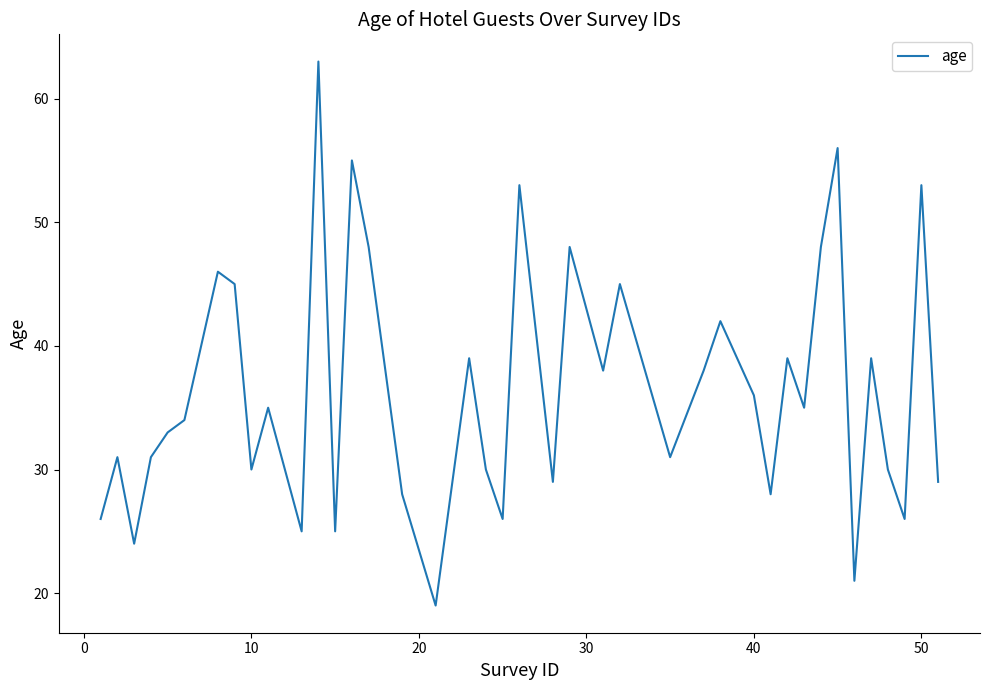

How many lines are shown in the chart?

1